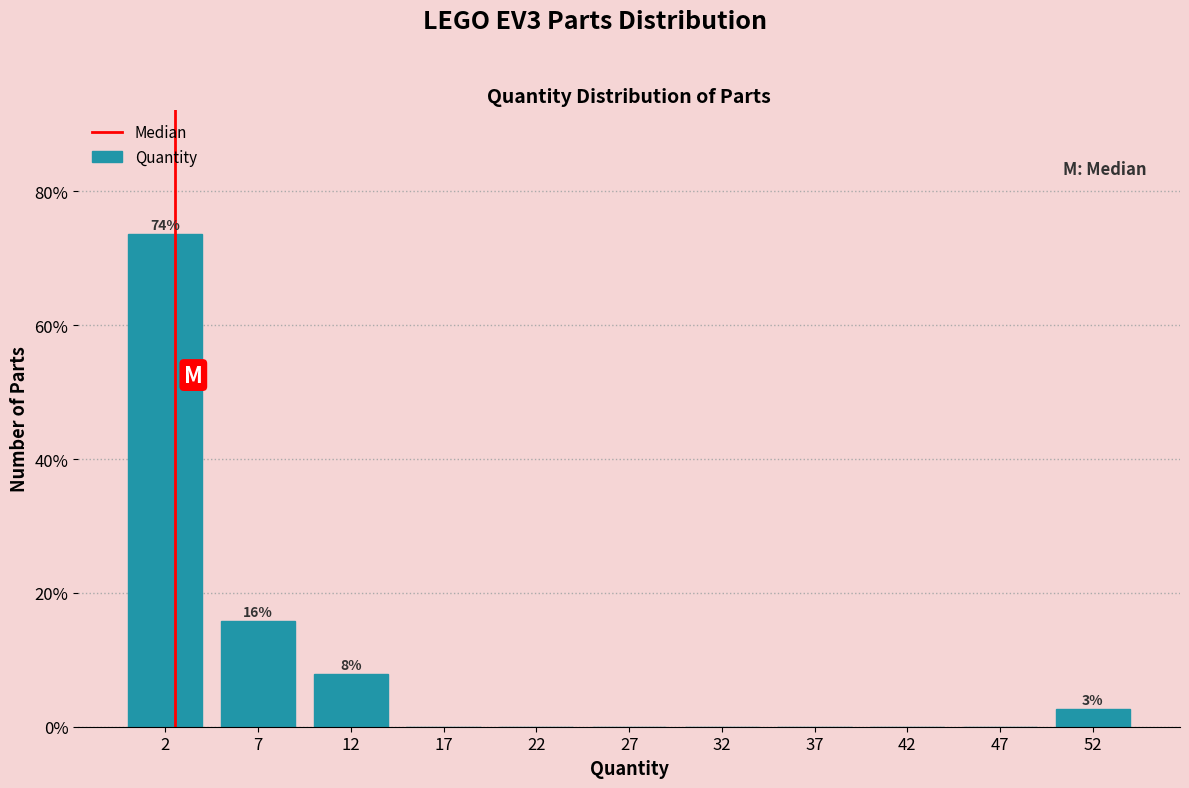

Which range on the x-axis has the tallest bar?

0 to 5